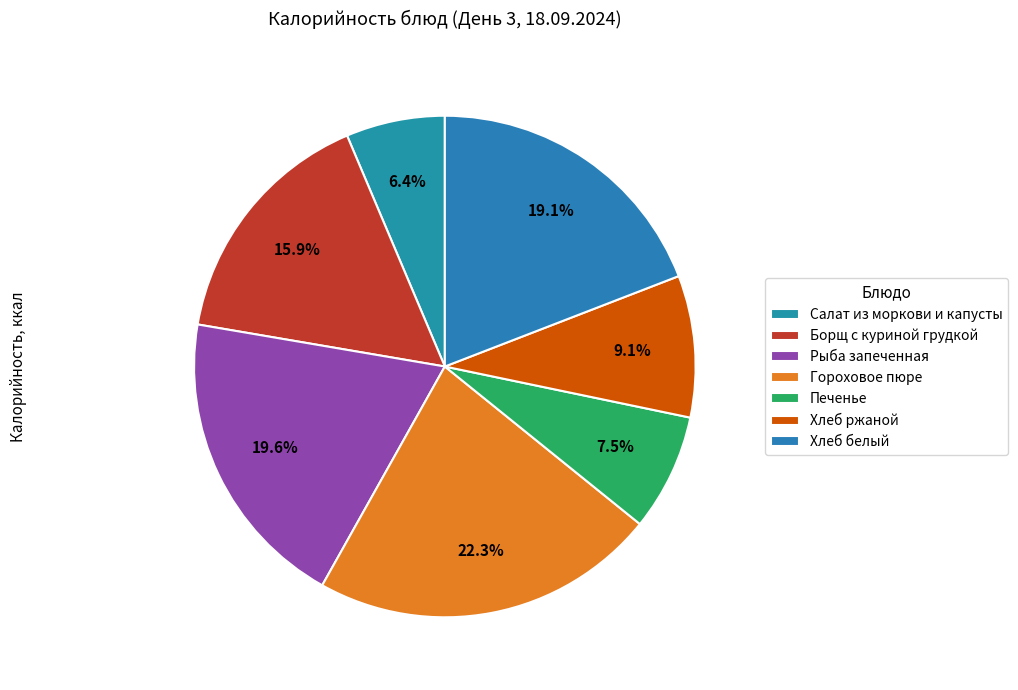

Which category has the biggest portion of the pie?

Гороховое пюре